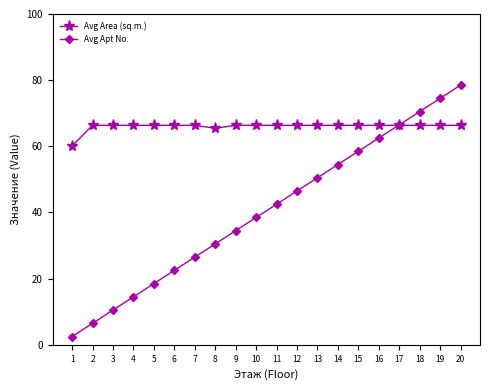

What value does the Avg Area (sq.m.) series have at 1?

60.1